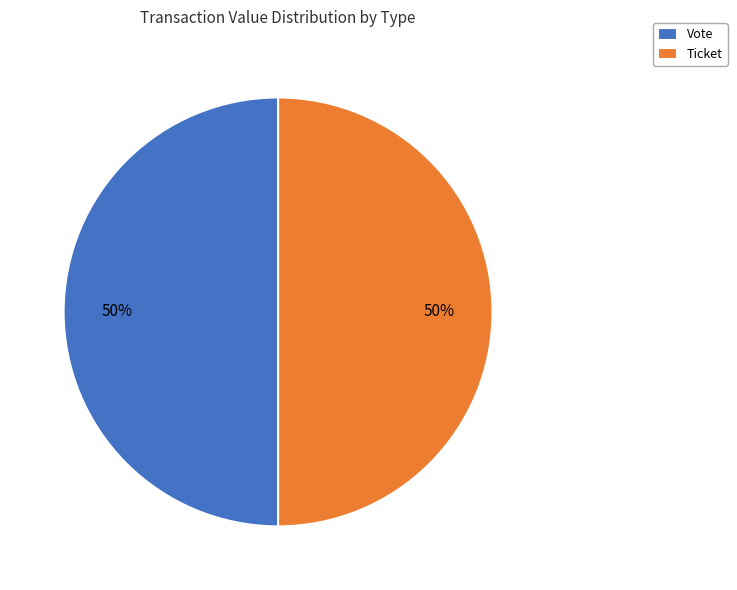

Approximately how many times larger is the value at Ticket compared to Vote?

1.0